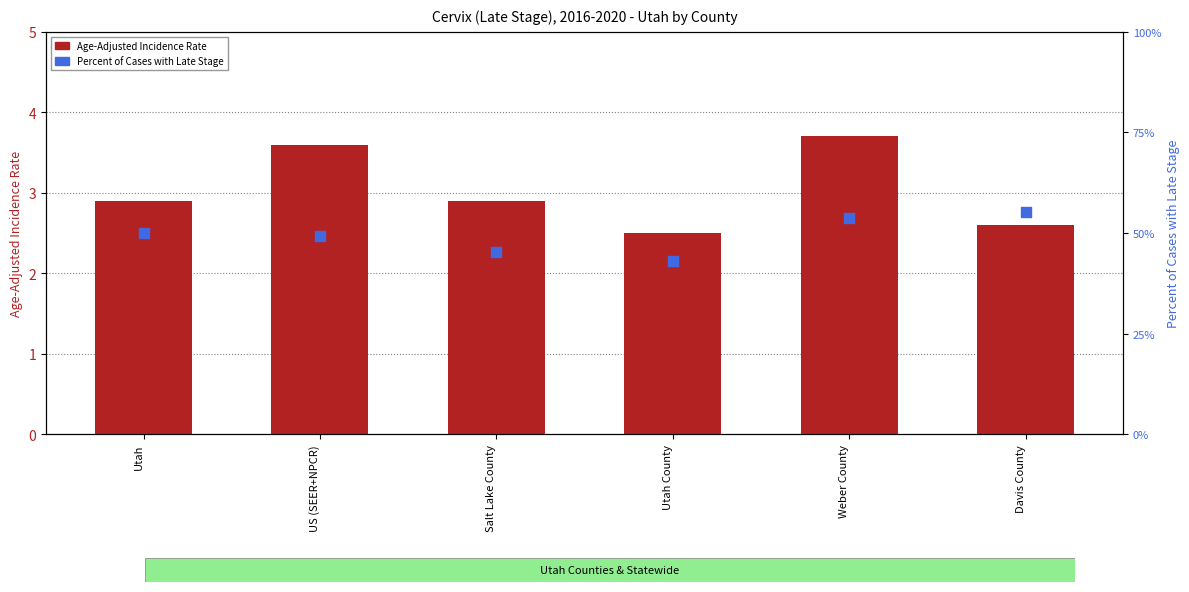

At which category is the sum across all series the highest?

Davis County